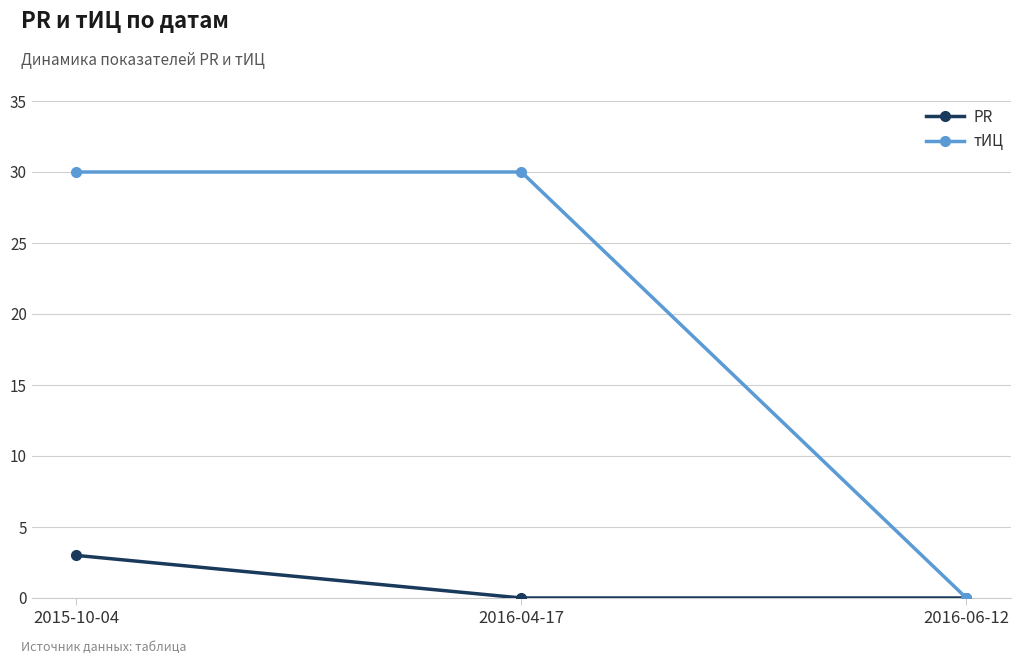

What is the difference between the maximum and minimum values in the PR series?

3